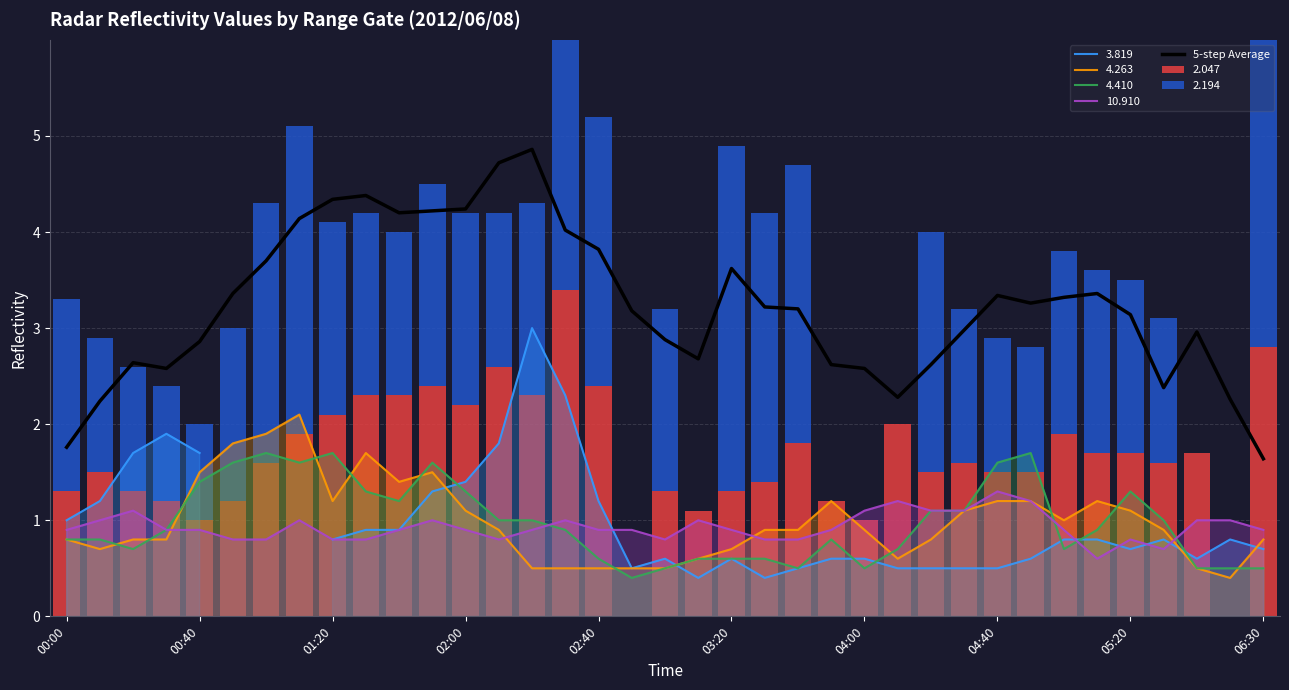

Does the chart contain any negative values?

No